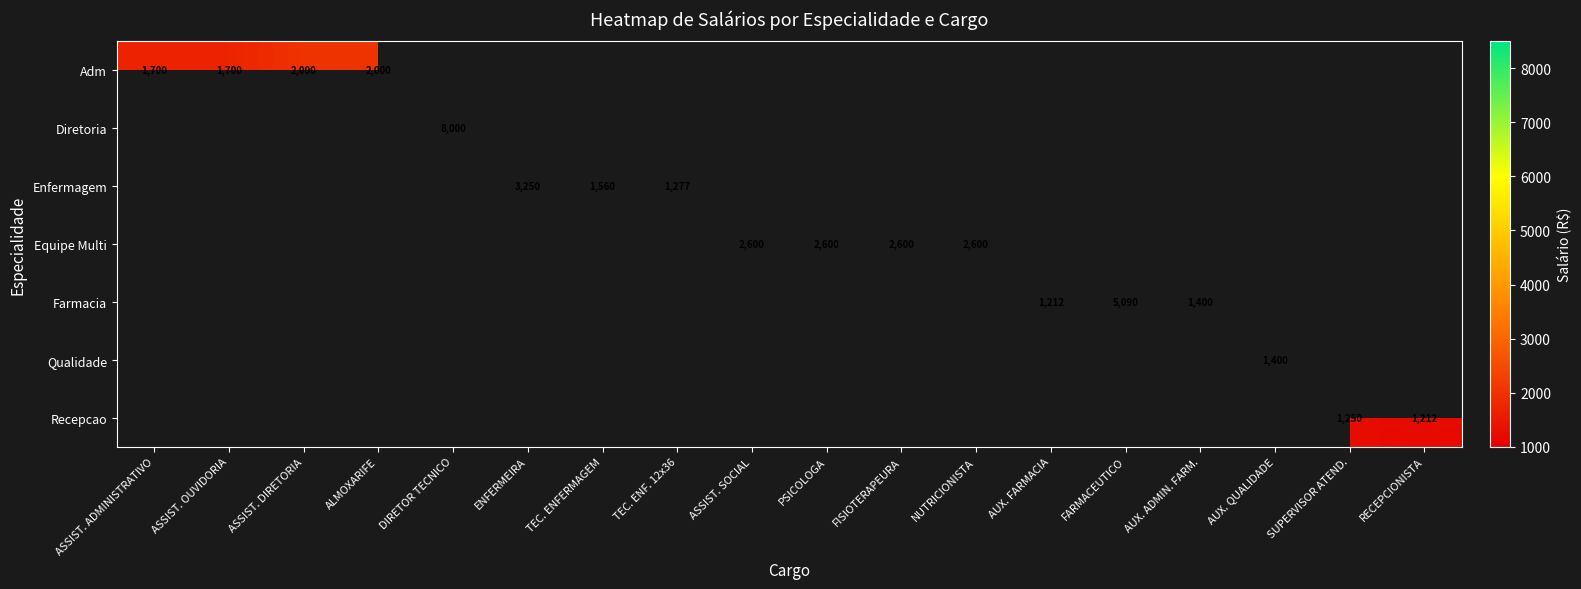

How many positive values does the Diretoria series have?

1